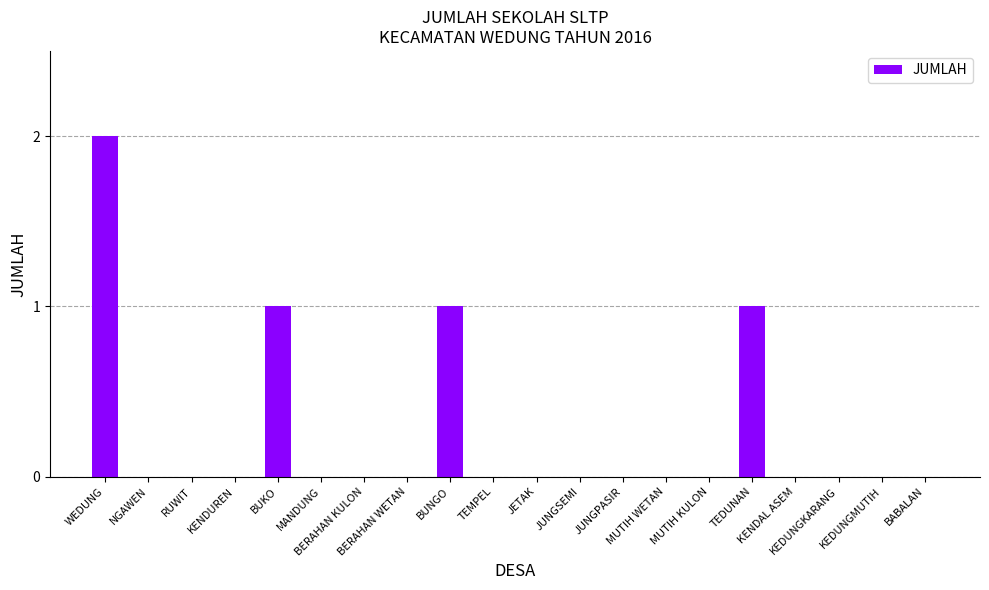

True or false: the data shows -1 at NGAWEN.

False